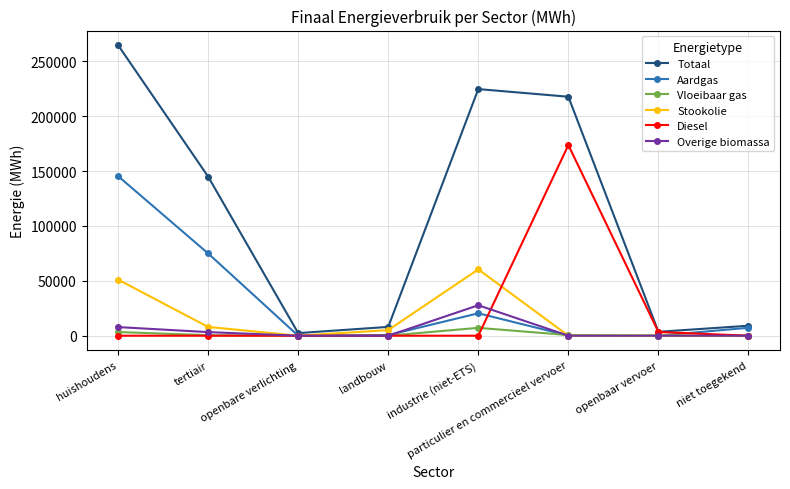

At which category is the sum across all series the highest?

huishoudens